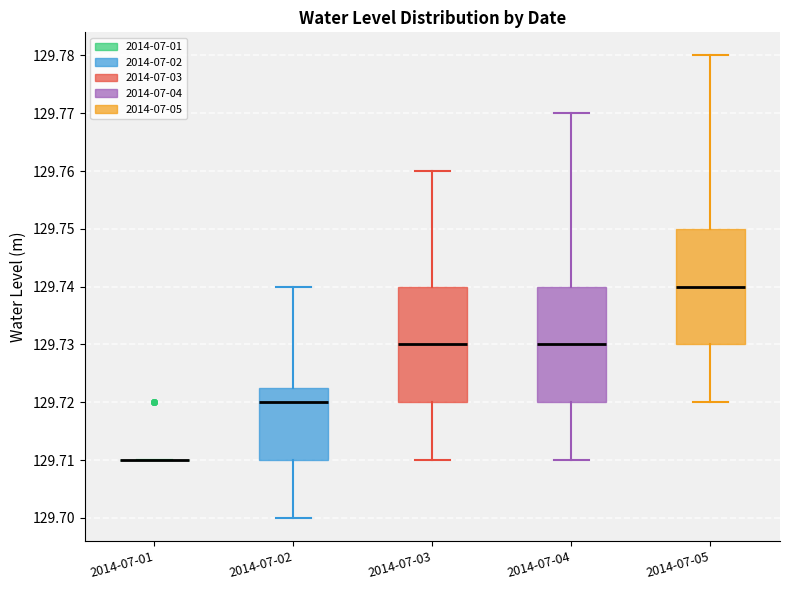

Reading left to right, read every box against the y-axis: the position of its median line, the range the box covers, and the ends of its whiskers. The values are not printed on the chart, so give them approximately, as read against the axis.

2014-07-01: box collapsed to a line at 129.710, whiskers 129.710 to 129.710
2014-07-02: median 129.720, box 129.710 to 129.723, whiskers 129.700 to 129.740
2014-07-03: median 129.730, box 129.720 to 129.740, whiskers 129.710 to 129.760
2014-07-04: median 129.730, box 129.720 to 129.740, whiskers 129.710 to 129.770
2014-07-05: median 129.740, box 129.730 to 129.750, whiskers 129.720 to 129.780